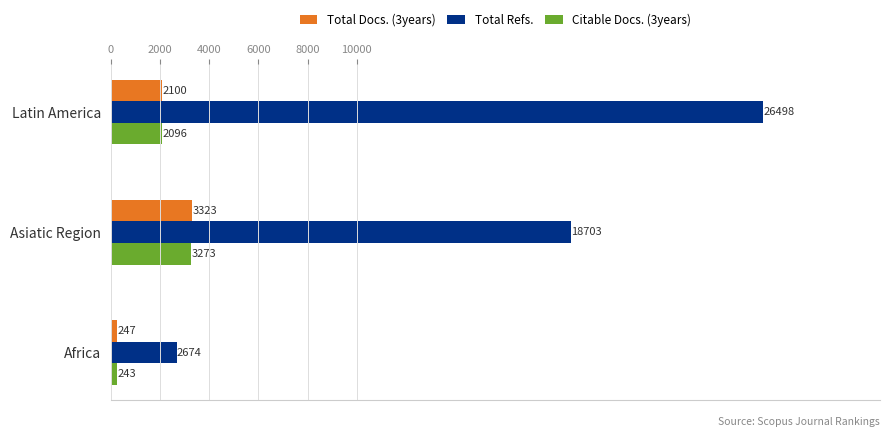

What is the difference between the maximum and second lowest values in the Citable Docs. (3years) series?

1177